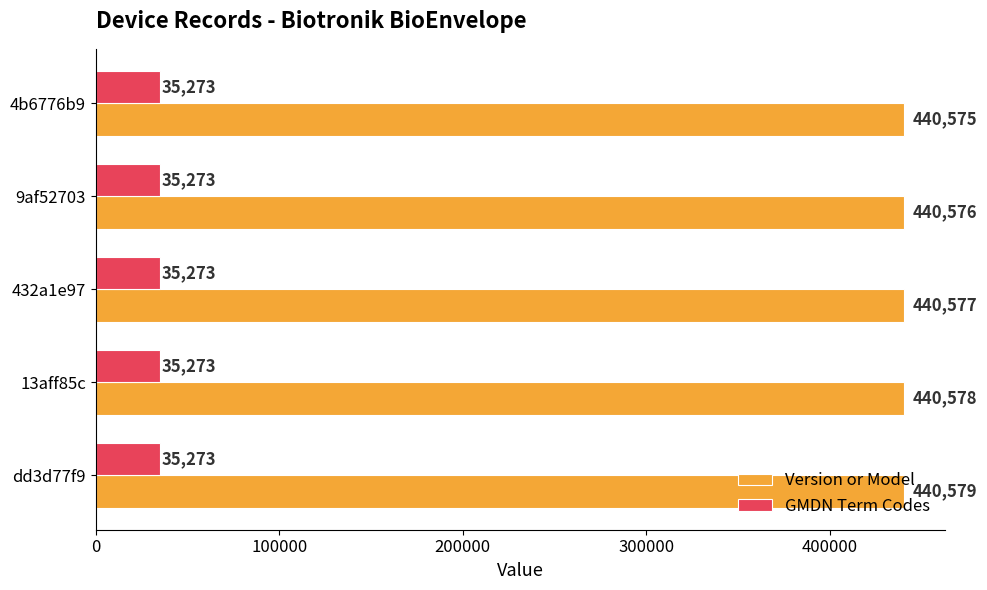

Which series has the widest spread of values?

Version or Model